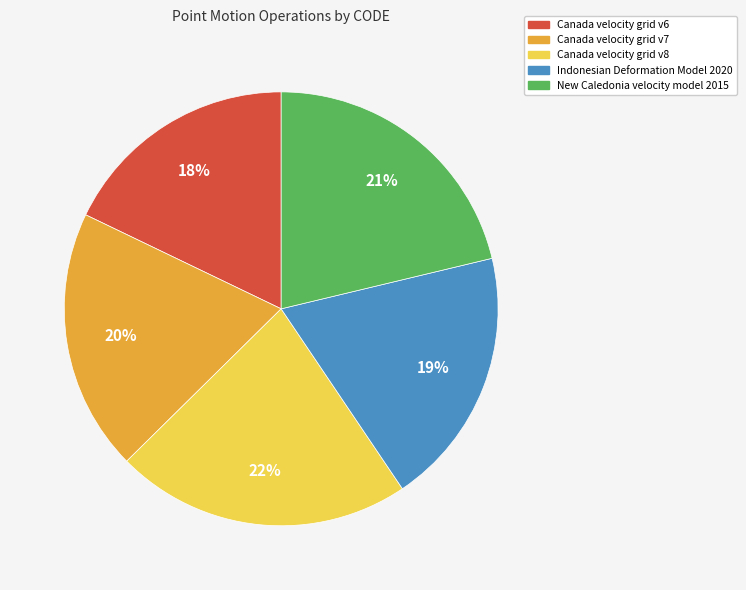

What is the ratio of the value at Canada velocity grid v6 to the value at Canada velocity grid v7?

0.9